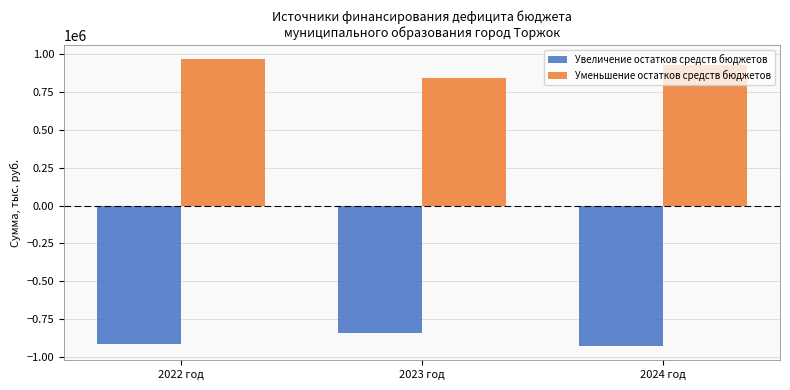

Reading left to right, list all the values displayed in this chart.

Увеличение остатков средств бюджетов: 2022 год=-918330.7	2023 год=-845516.4	2024 год=-928419.7
Уменьшение остатков средств бюджетов: 2022 год=967887.3	2023 год=845516.4	2024 год=928419.7